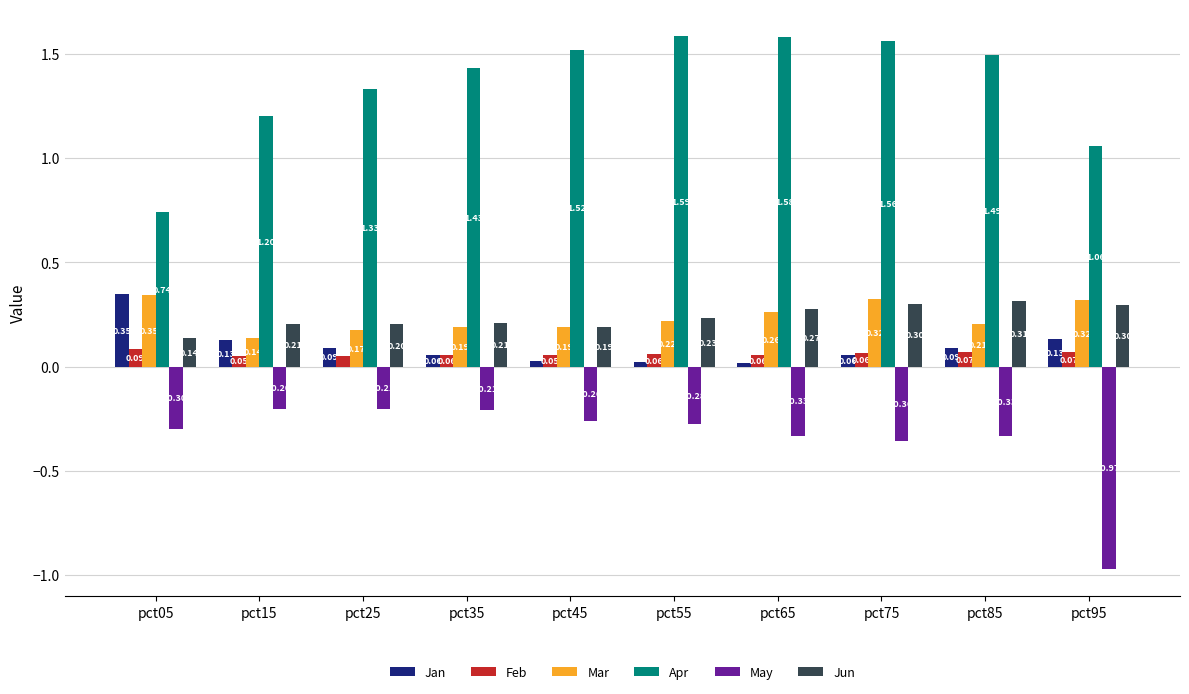

Count the number of categories in the chart.

10